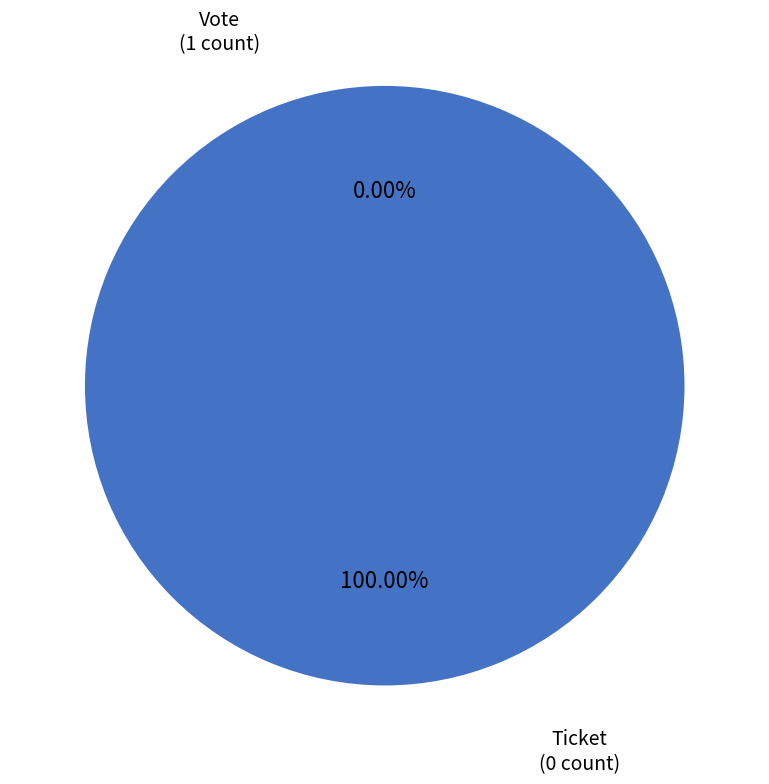

How many slices are in this pie chart?

2